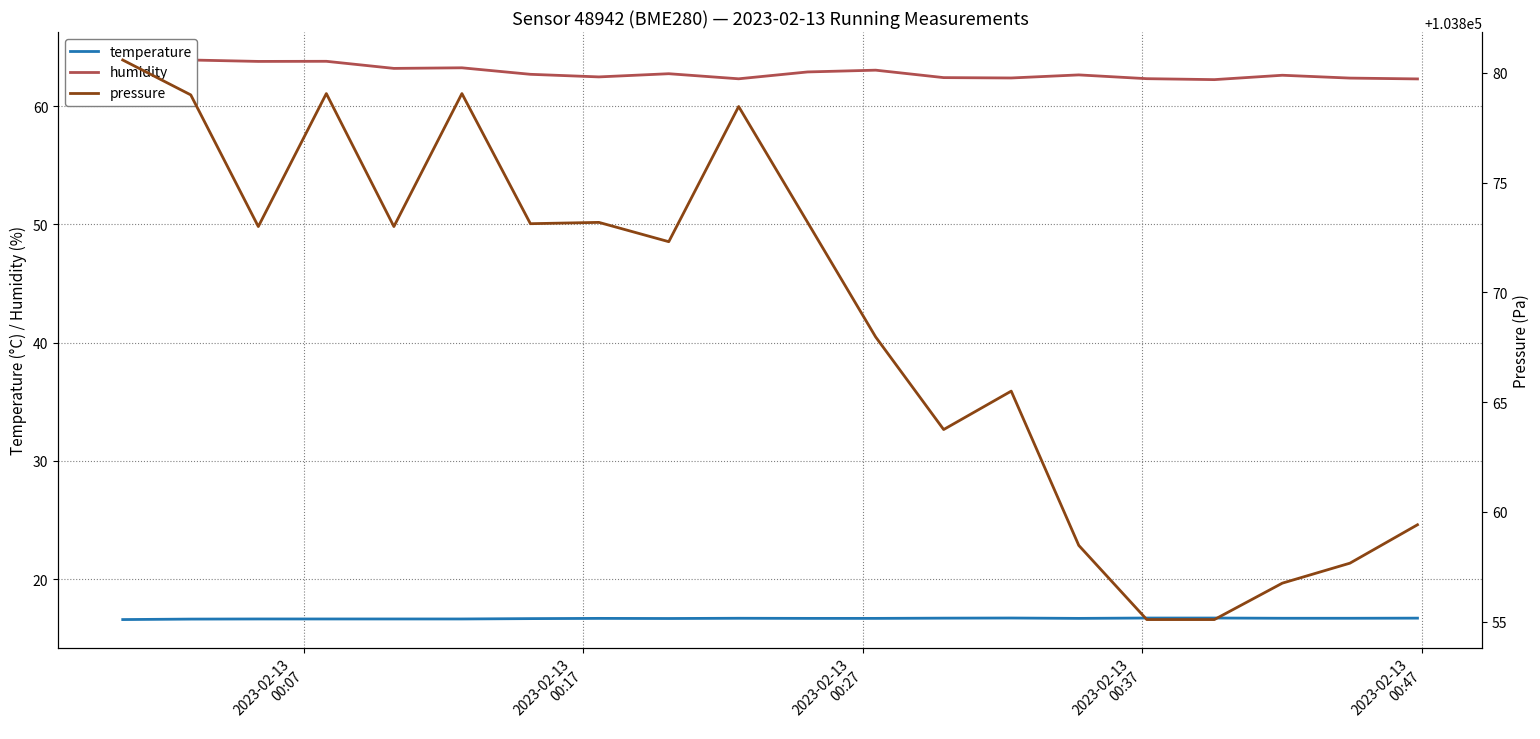

What is the lowest value of the temperature series?

16.6